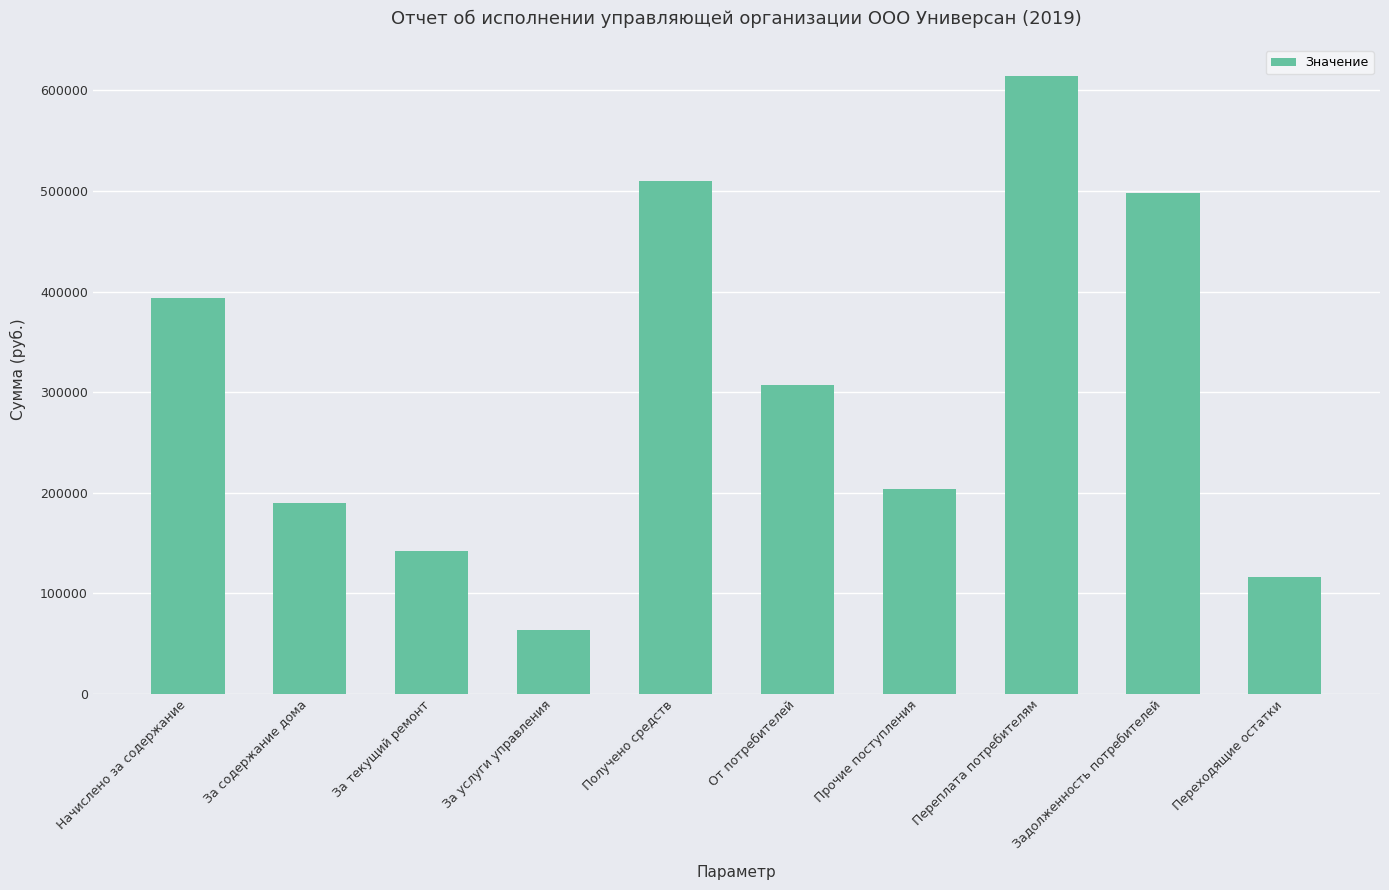

The chart shows a value of 320209.1 at Задолженность потребителей. True or false?

False